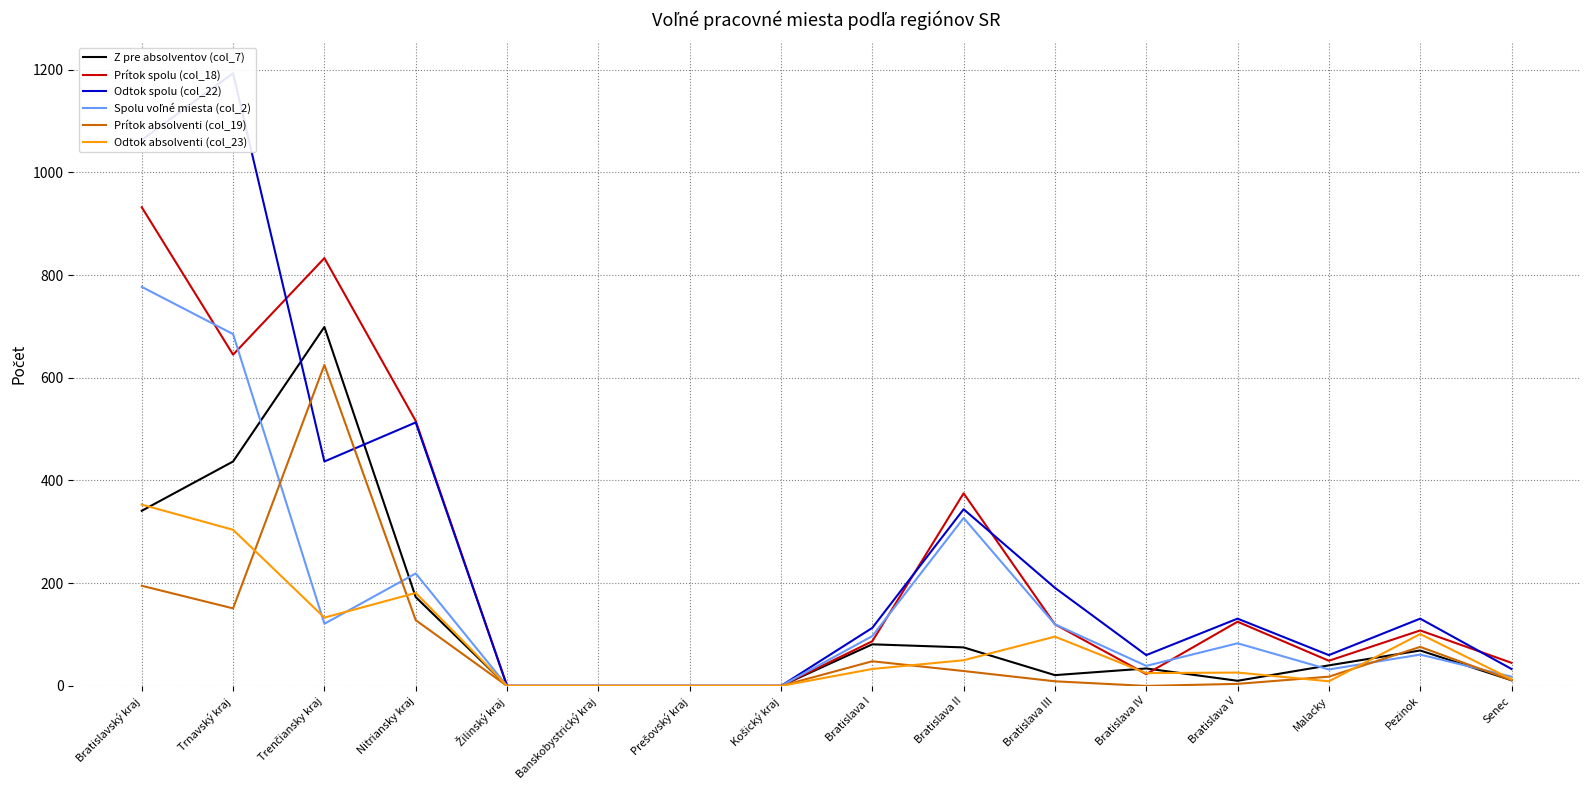

Which category has the lowest value in the Odtok spolu (col_22) series?

Žilinský kraj